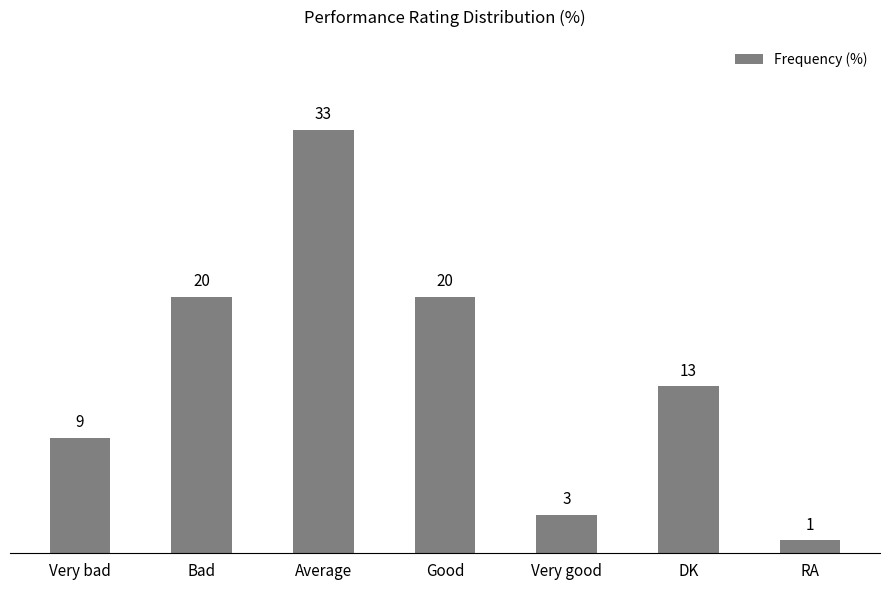

Which has a higher value, Average or Very bad?

Average